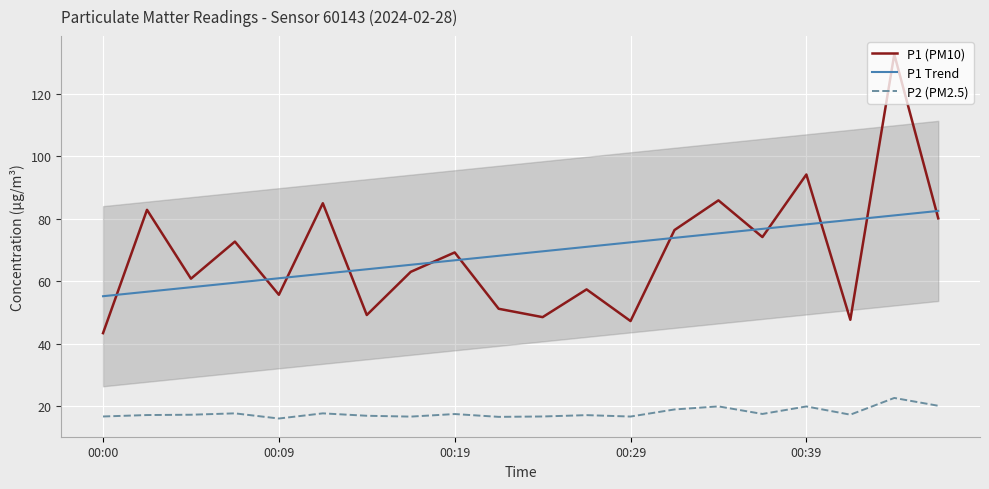

At how many categories does at least one series exceed 93?

2